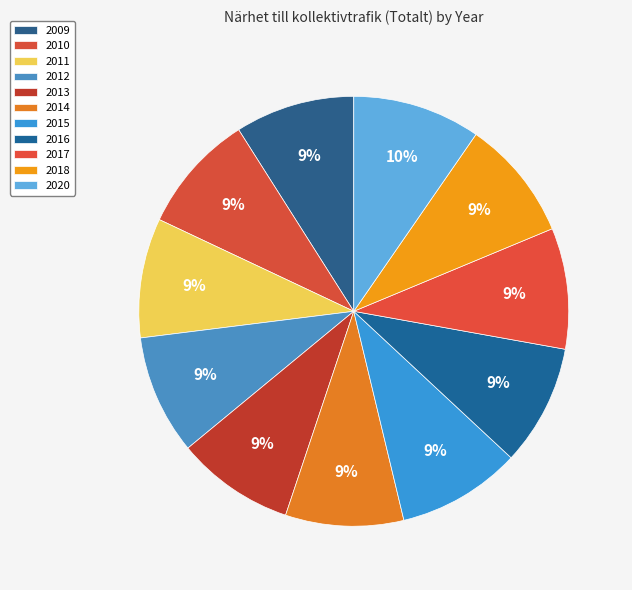

How many slices are in this pie chart?

11